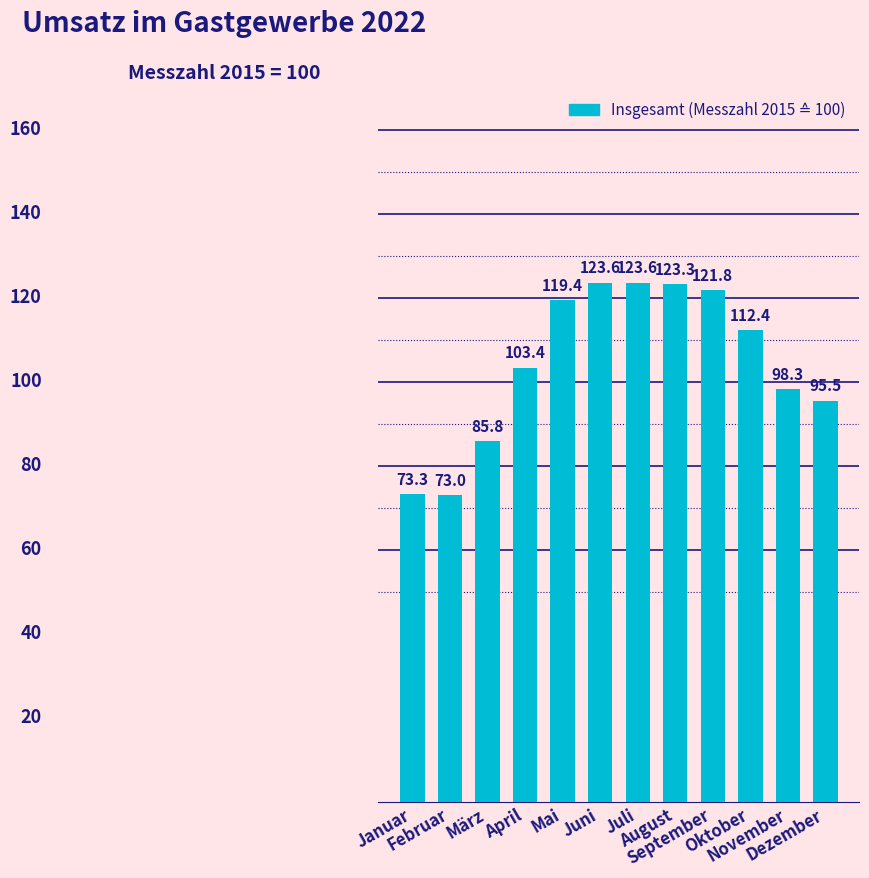

What position from the left is Dezember?

12